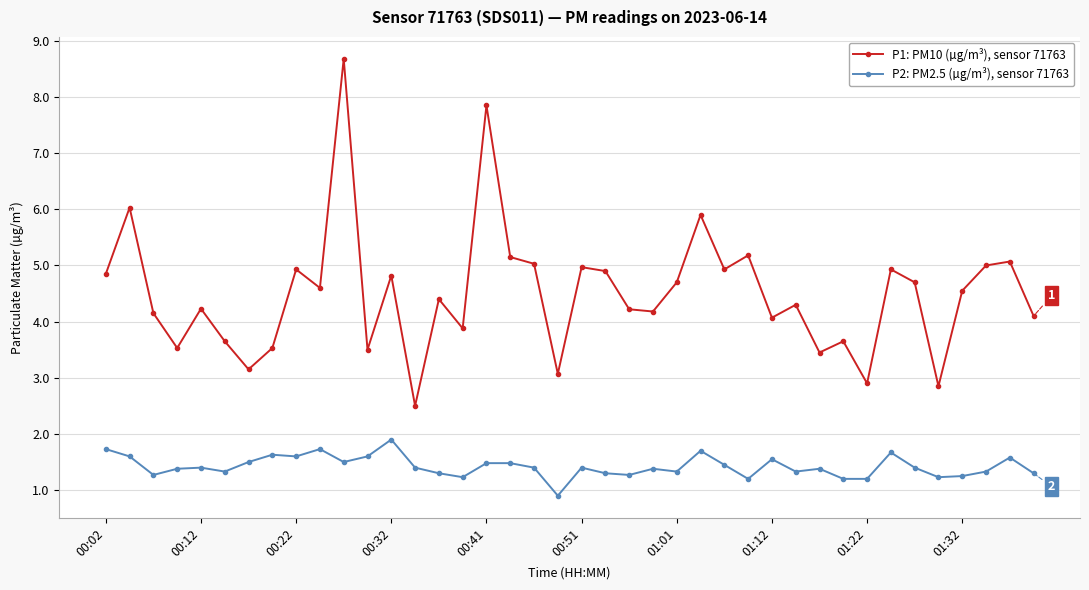

What is the value of the P2: PM2.5 (µg/m³), sensor 71763 point at the 28th from the left?

1.2